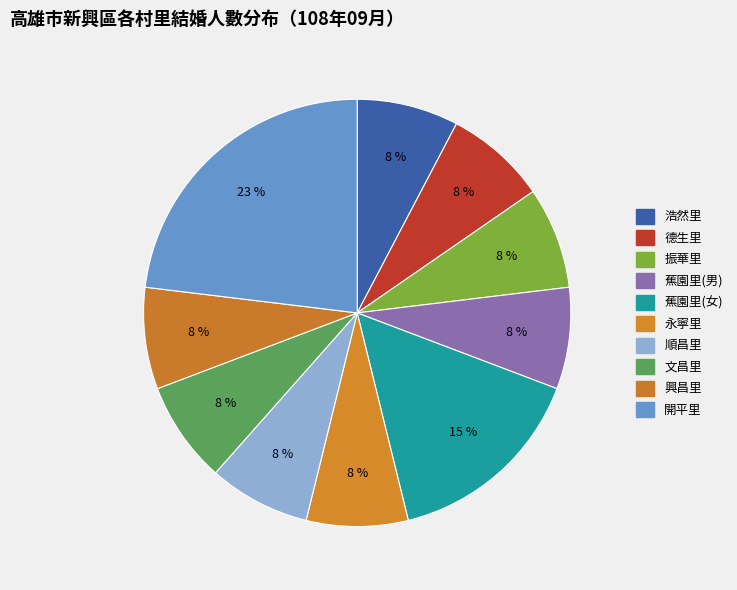

To the nearest percent, what percentage of the pie is 順昌里?

8%